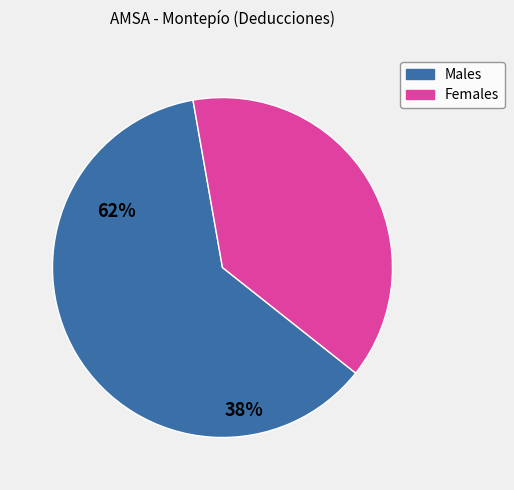

Does any single category account for the majority?

Yes